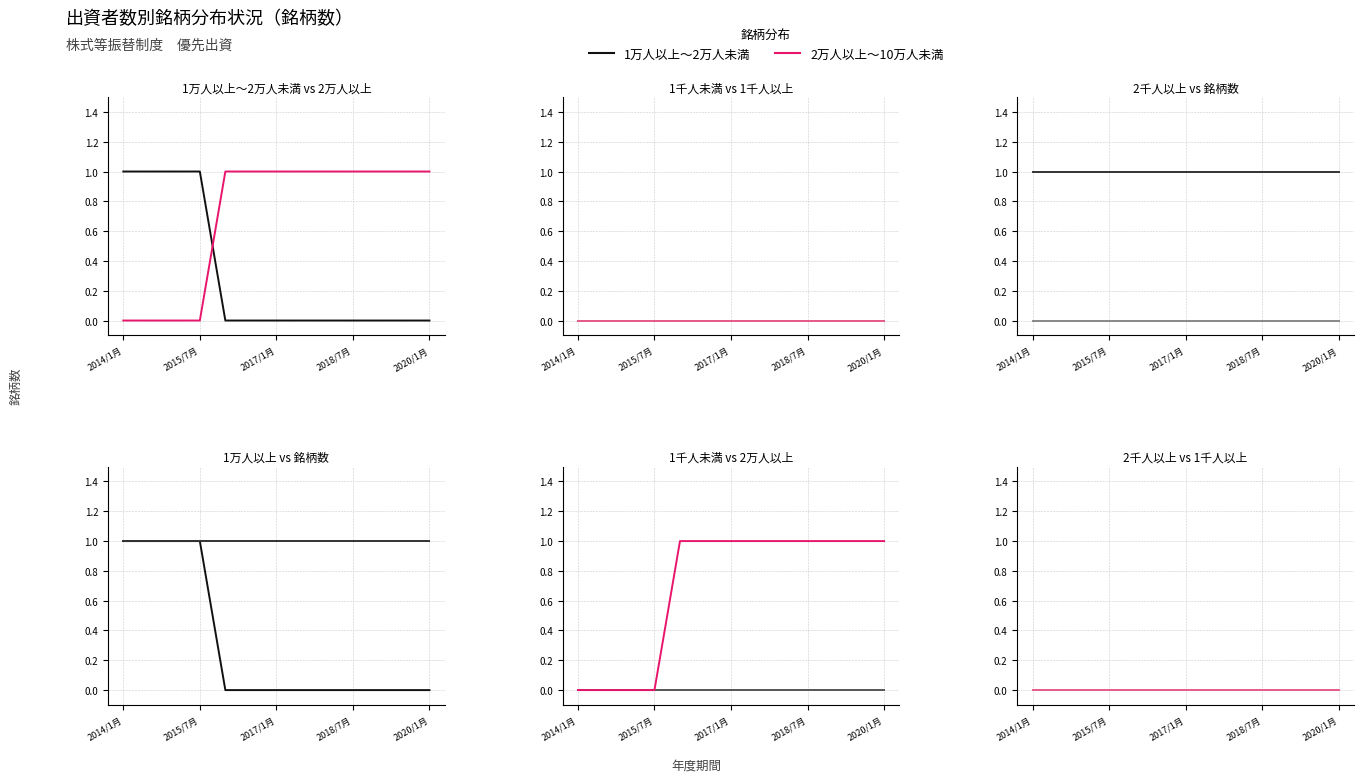

True or false: 2万人以上～10万人未満 has more than 1 interior local peaks.

False